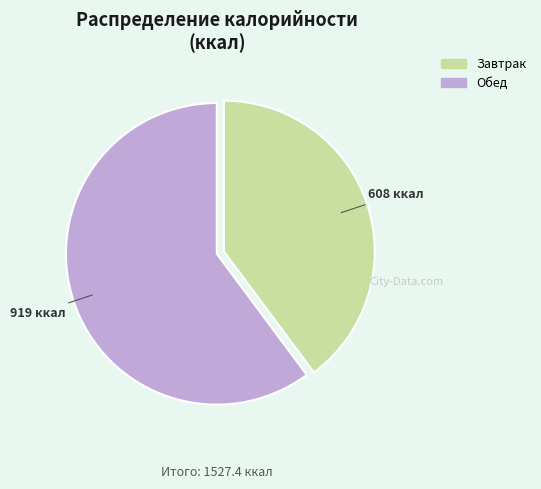

Is it true that Завтрак is 40% of the pie?

True